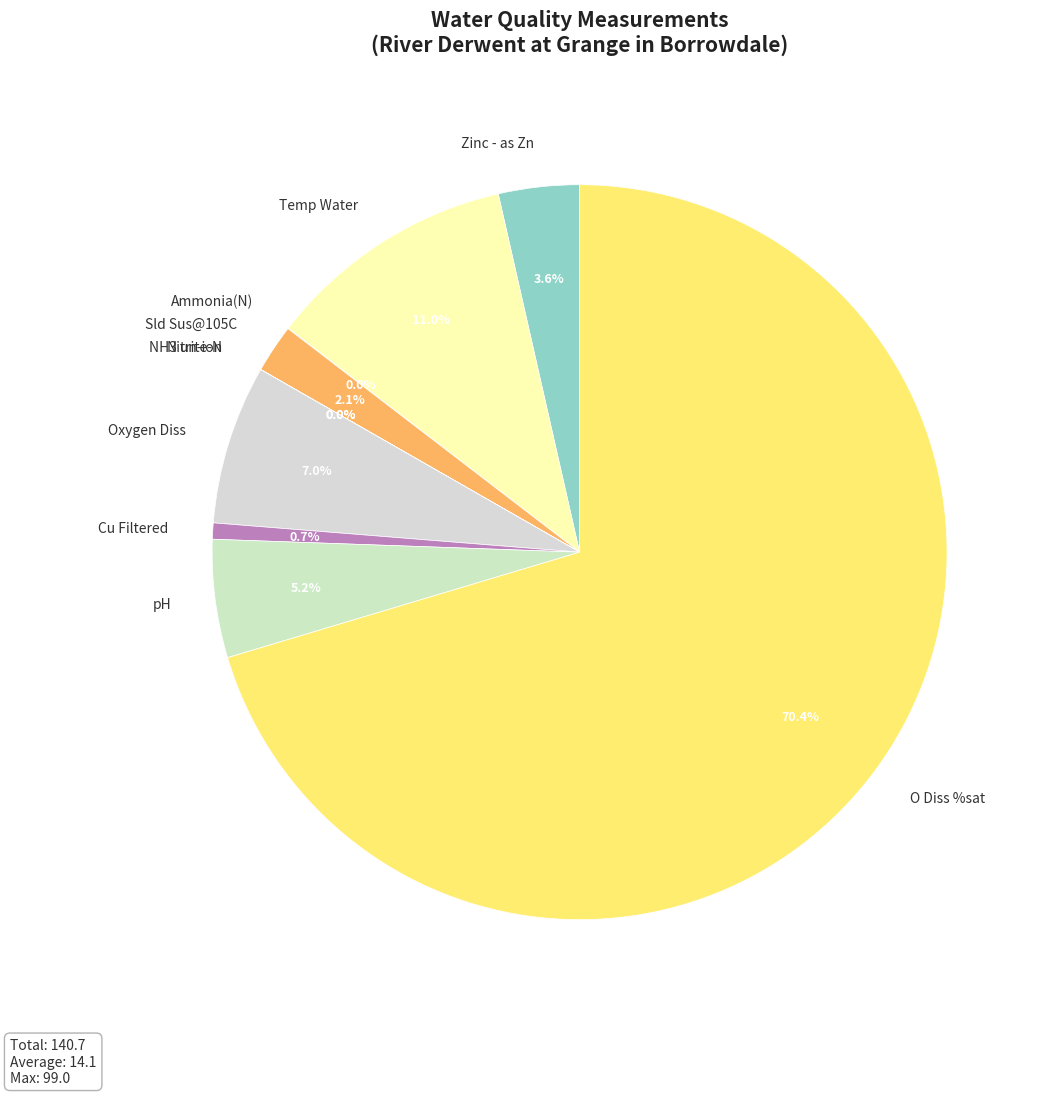

Which slice is the largest?

O Diss %sat